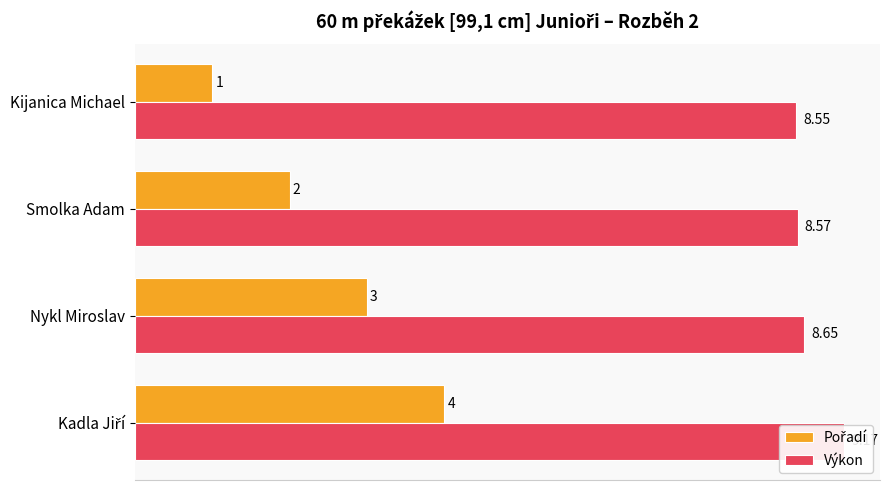

List the series in order of their peak value, lowest first.

Pořadí, Výkon